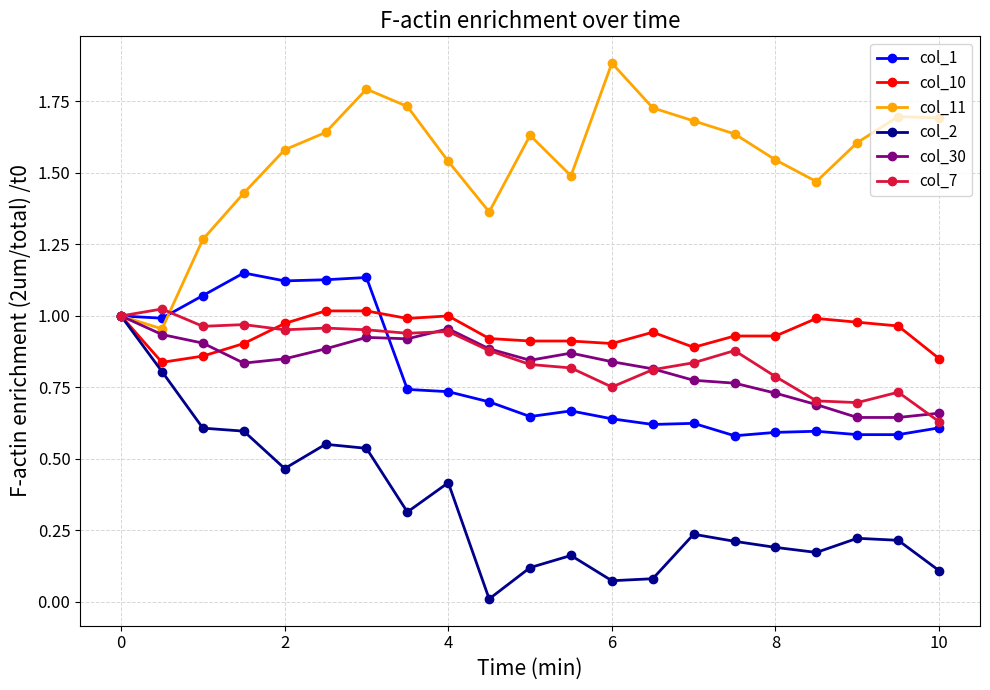

Which series has the largest total across all categories?

col_11